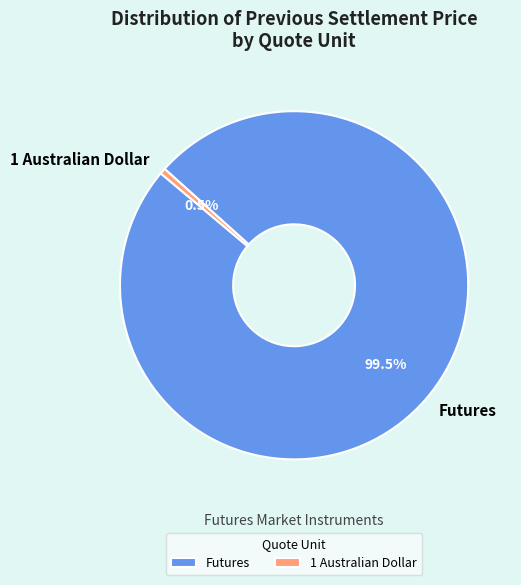

What is the majority slice?

Futures